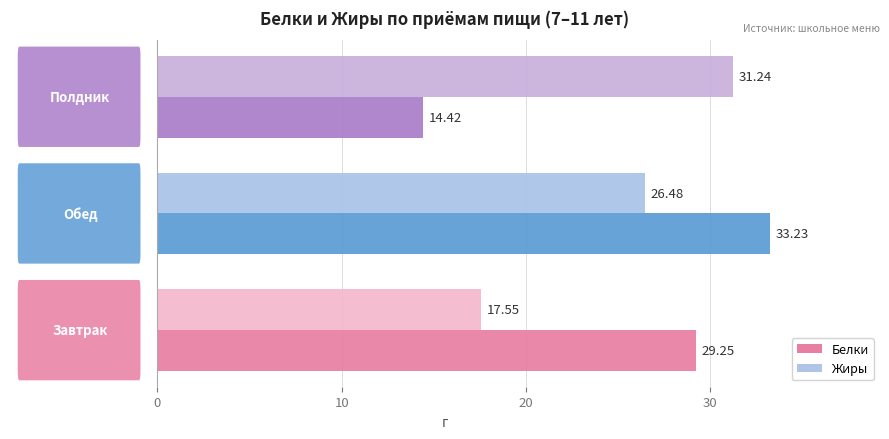

Which series has the widest spread of values?

Белки